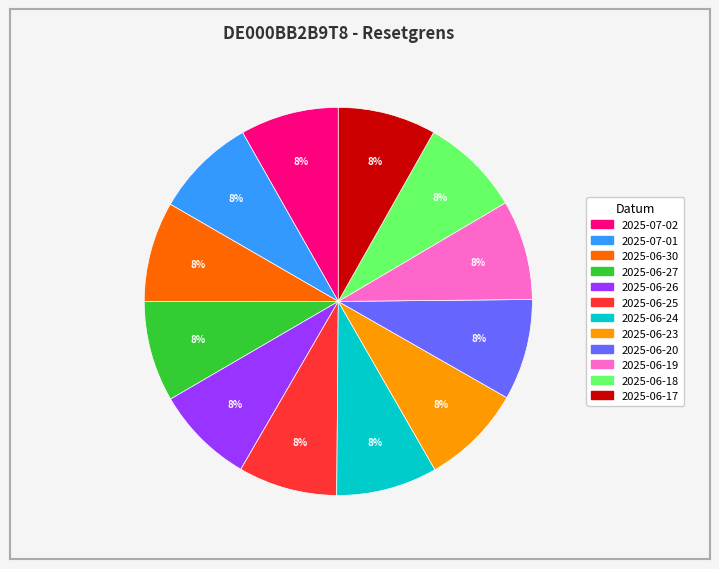

Do 2025-06-27 and 2025-06-30 together represent more than half of the pie?

No